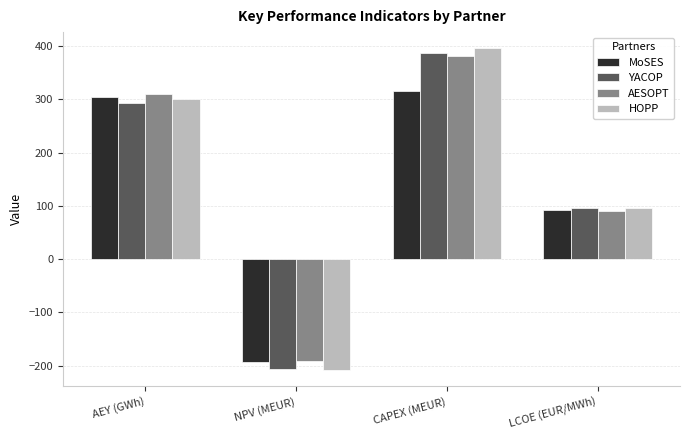

Reading left to right, transcribe all the data shown in this chart.

MoSES: AEY (GWh)=304.0	NPV (MEUR)=-193.6	CAPEX (MEUR)=315.2	LCOE (EUR/MWh)=91.6
YACOP: AEY (GWh)=292.9	NPV (MEUR)=-205.7	CAPEX (MEUR)=386.9	LCOE (EUR/MWh)=95.7
AESOPT: AEY (GWh)=310.0	NPV (MEUR)=-191.3	CAPEX (MEUR)=381.4	LCOE (EUR/MWh)=90.5
HOPP: AEY (GWh)=299.9	NPV (MEUR)=-208.4	CAPEX (MEUR)=396.0	LCOE (EUR/MWh)=95.6